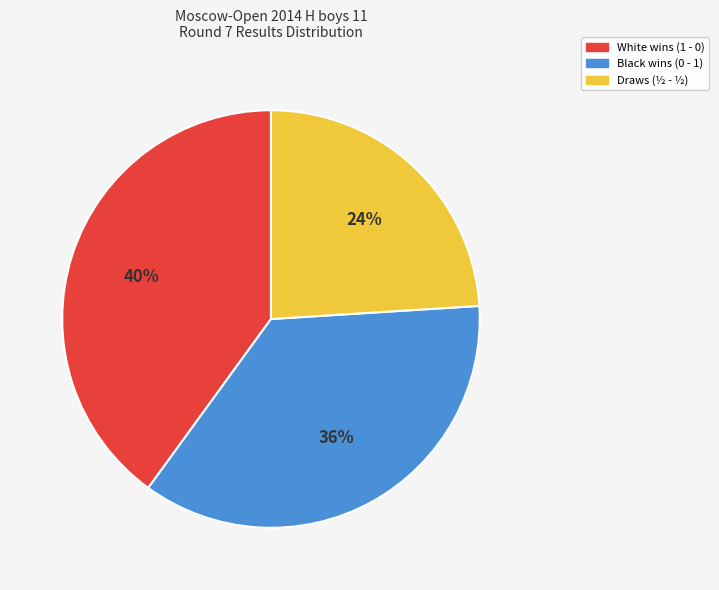

Does any single category account for the majority?

No